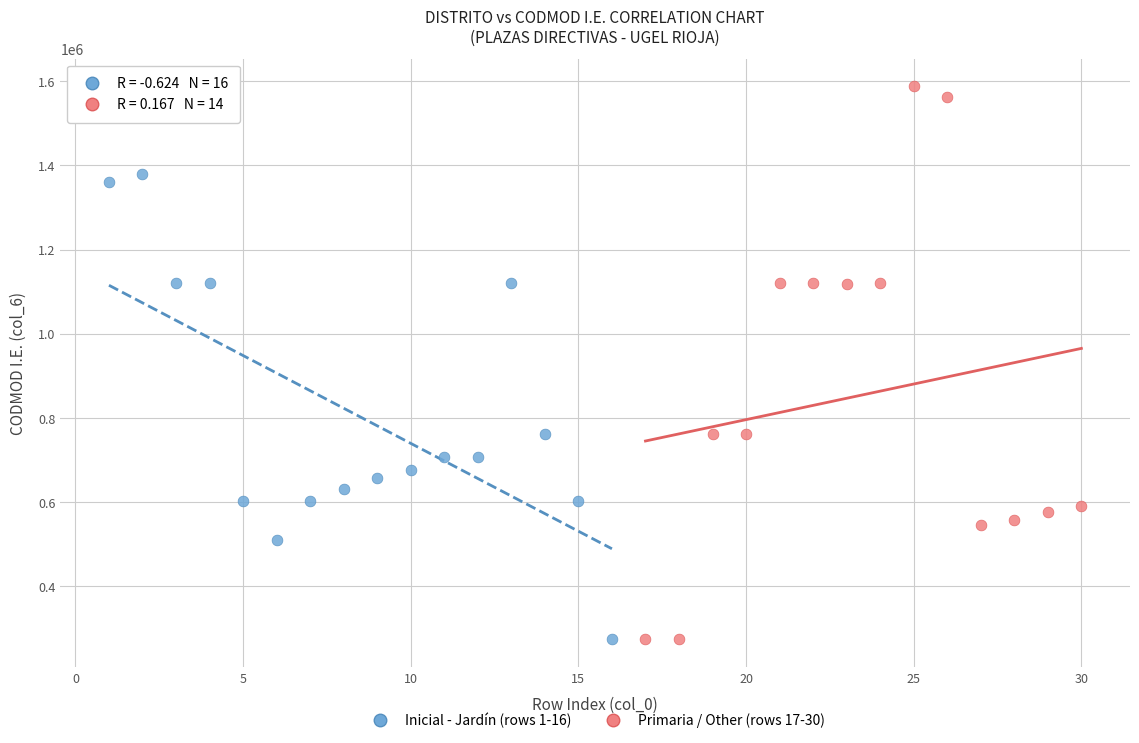

Which series reaches the maximum Y coordinate?

Primaria / Other (rows 17-30)